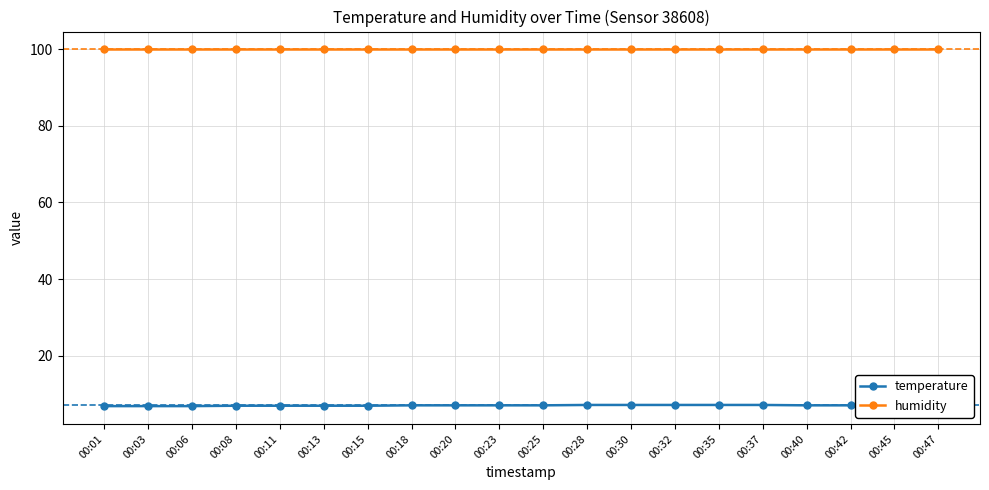

True or false: humidity has a value of 99.9 at 00:15.

True